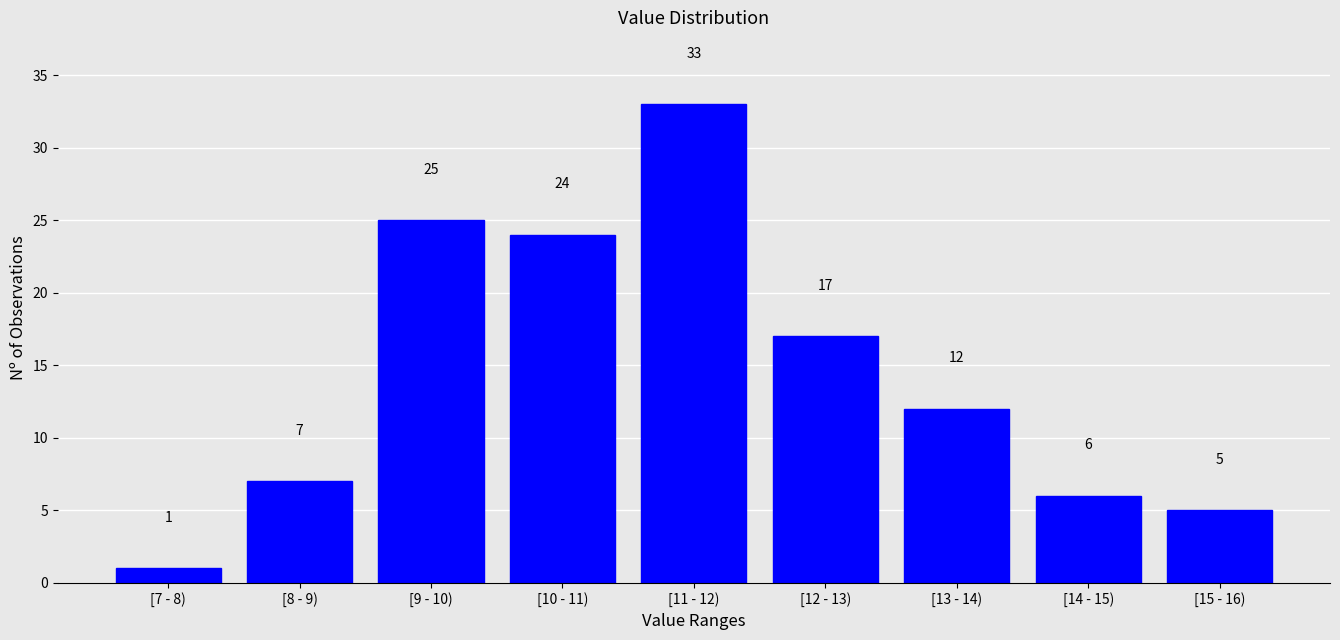

Reading left to right, list all the values displayed in this chart.

[7 - 8)=1	[8 - 9)=7	[9 - 10)=25	[10 - 11)=24	[11 - 12)=33	[12 - 13)=17	[13 - 14)=12	[14 - 15)=6	[15 - 16)=5